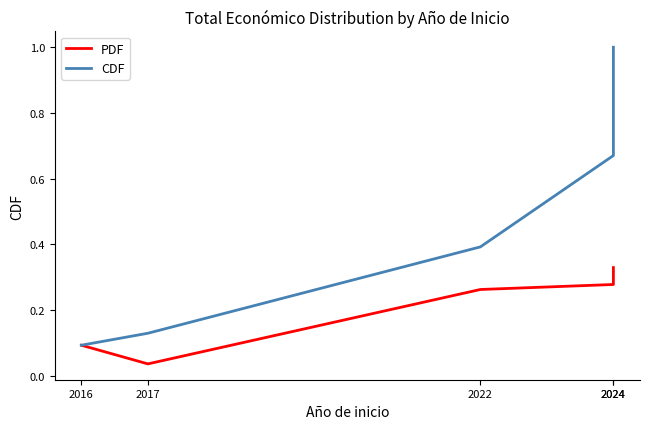

List the labels in order of PDF value, largest first.

2024, 2024, 2022, 2016, 2017